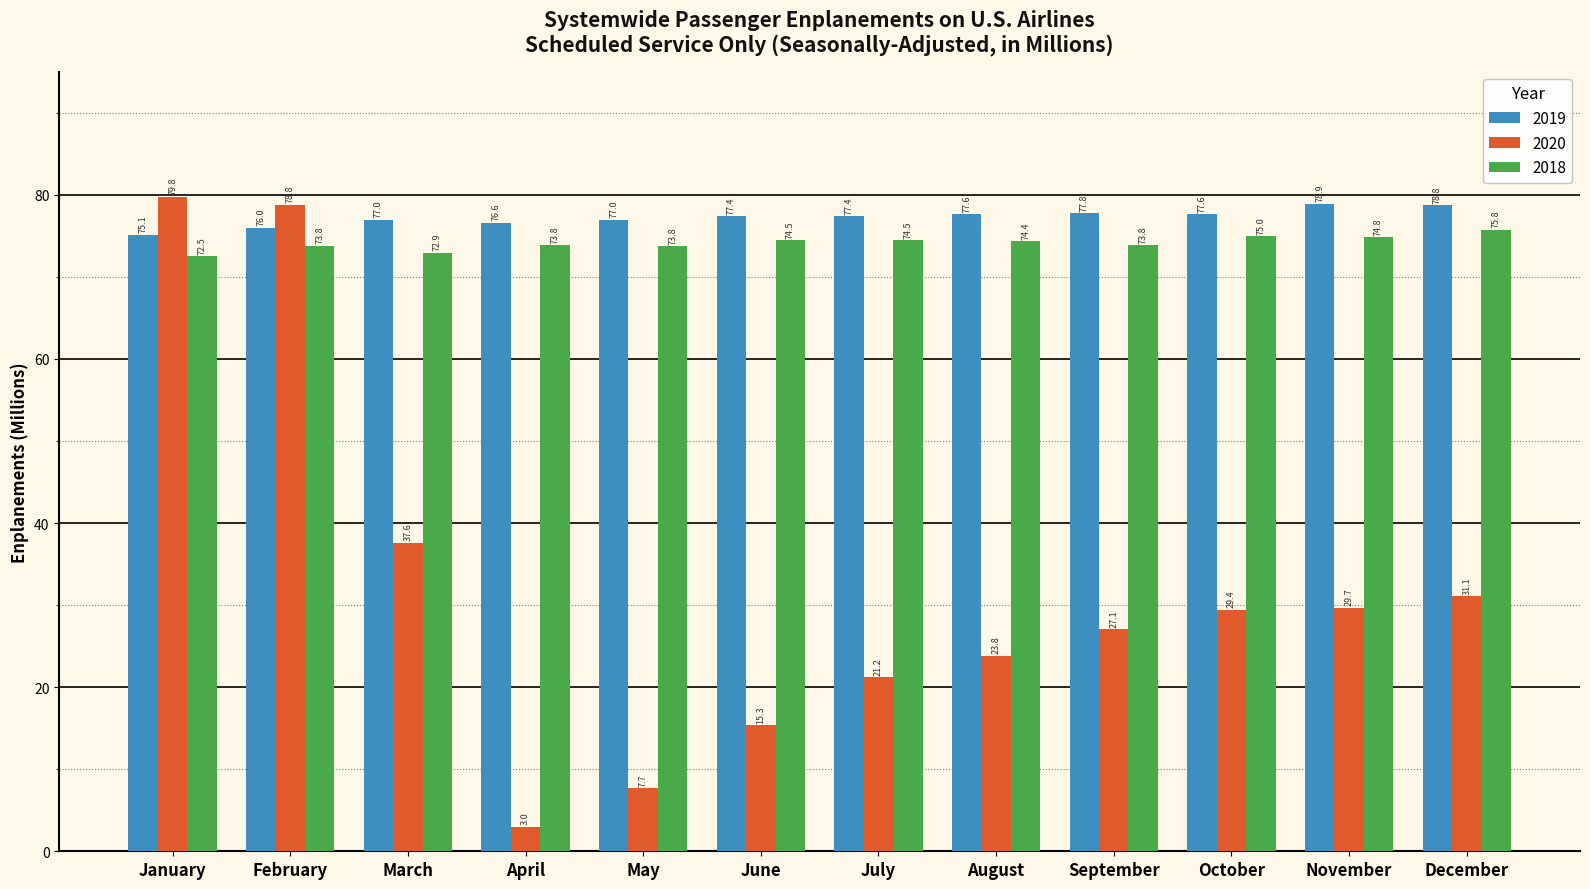

What is the sum of all 2019 values?

927.1